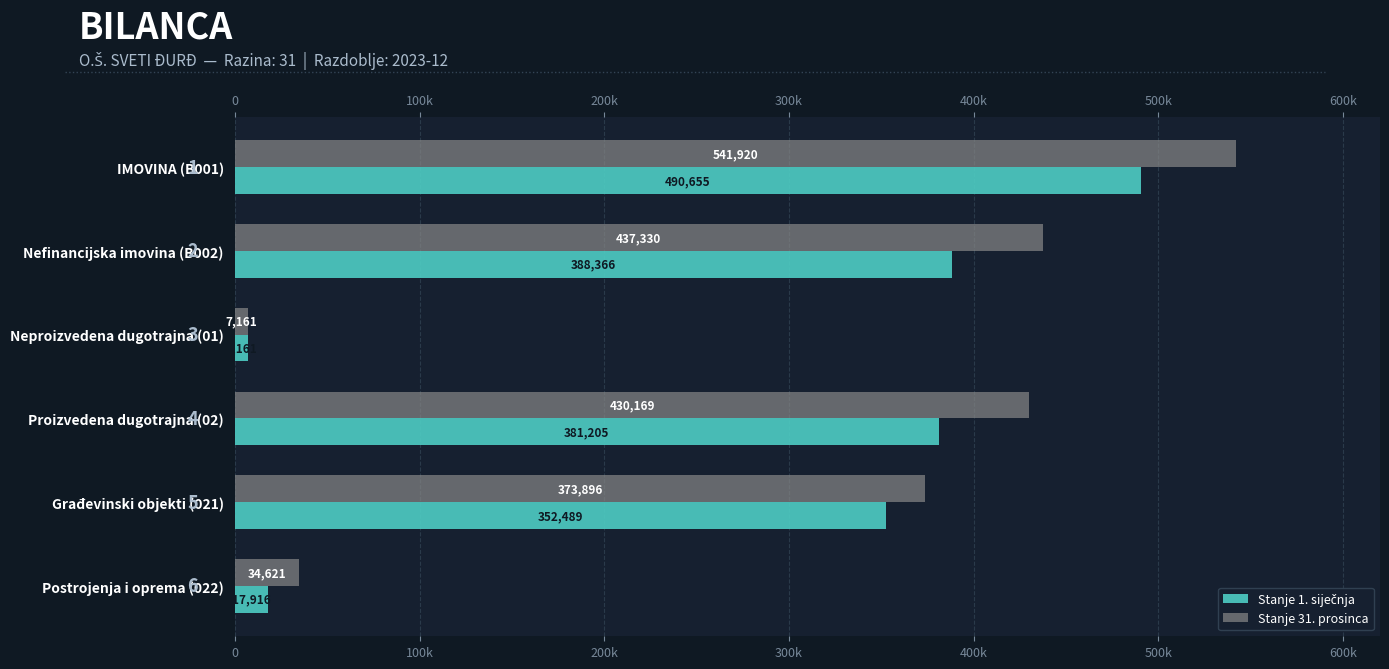

What is the maximum value for Stanje 31. prosinca?

541919.6